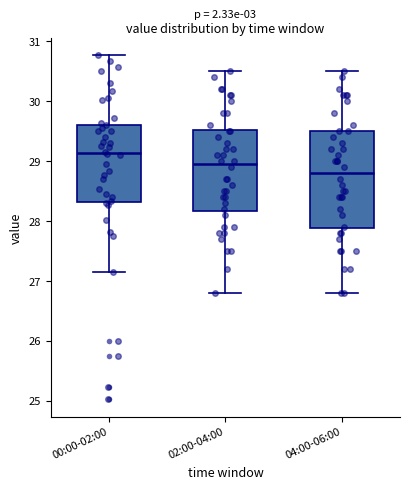

Reading left to right, read every box against the y-axis: the position of its median line, the range the box covers, and the ends of its whiskers. The values are not printed on the chart, so give them approximately, as read against the axis.

00:00-02:00: median 29.1, box 28.3 to 29.6, whiskers 27.2 to 30.8
02:00-04:00: median 29.0, box 28.2 to 29.5, whiskers 26.8 to 30.5
04:00-06:00: median 28.8, box 27.9 to 29.5, whiskers 26.8 to 30.5